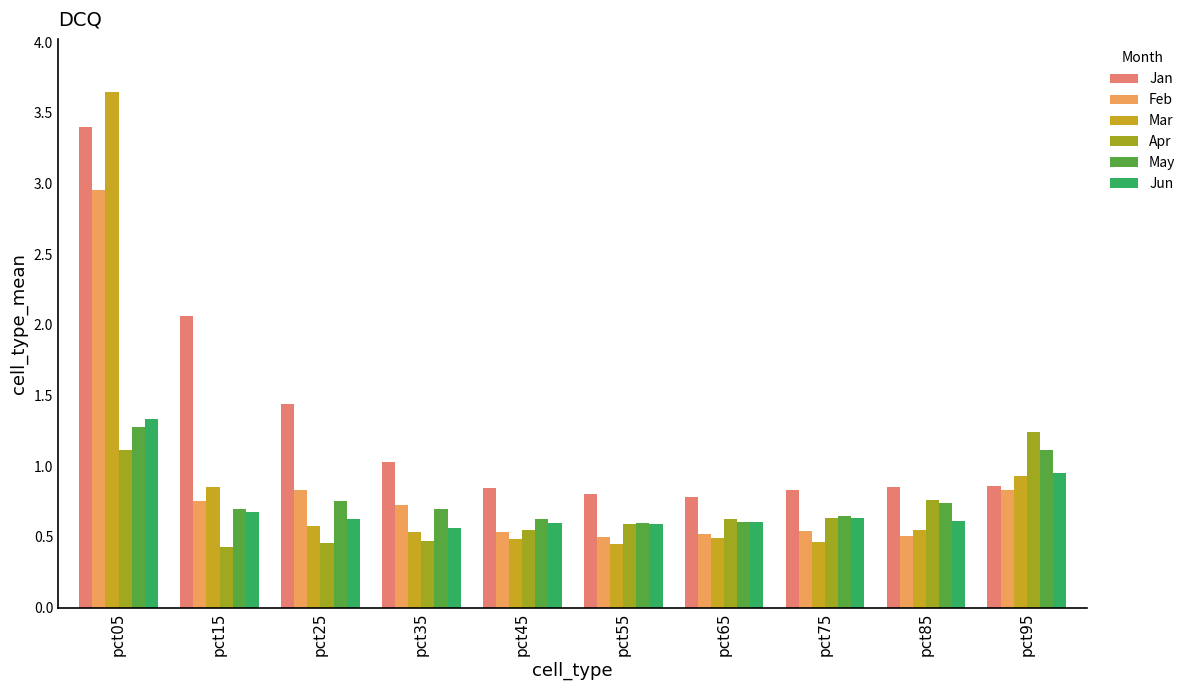

What are all the series names shown in the legend?

Jan, Feb, Mar, Apr, May, Jun